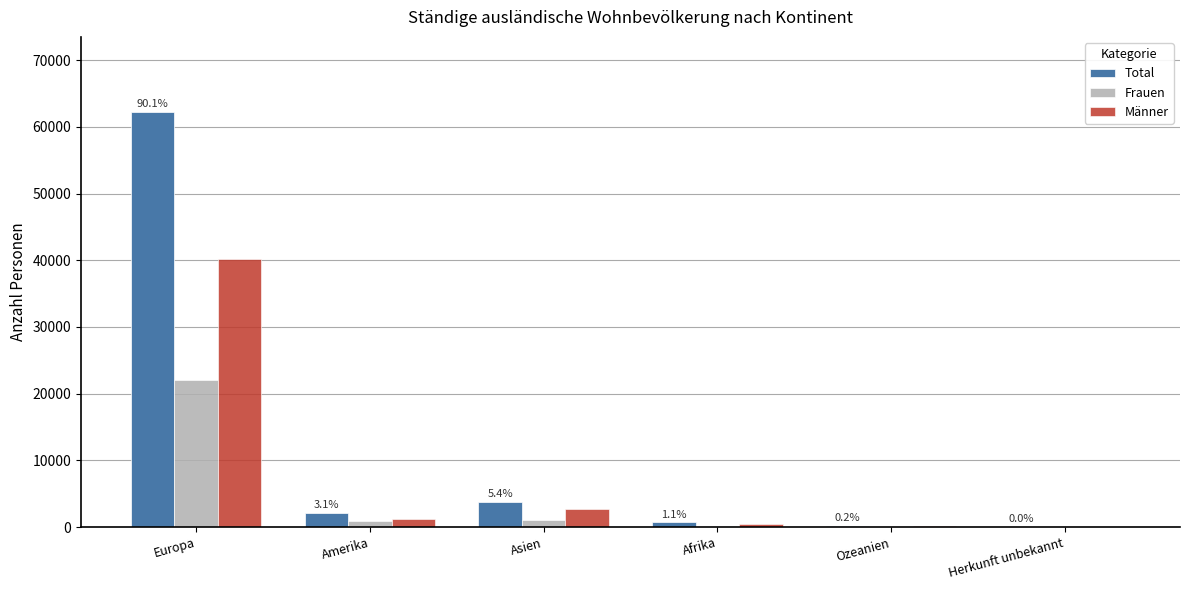

Where is Total nearest to the value 31140?

Asien